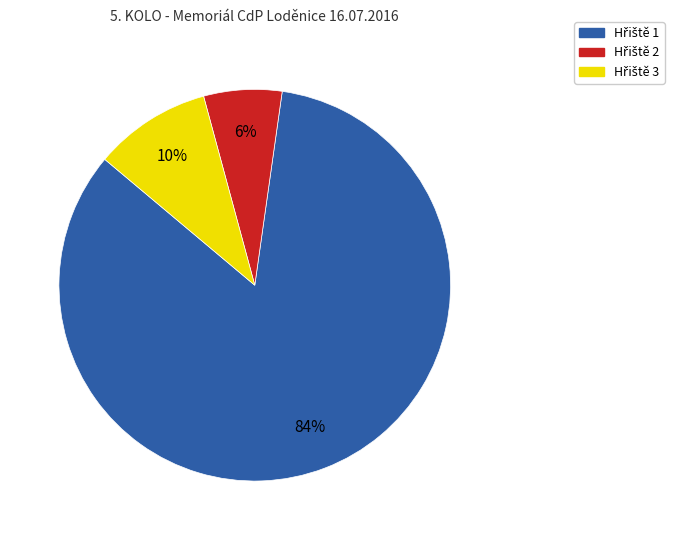

To the nearest percent, what is the average slice percentage?

33%